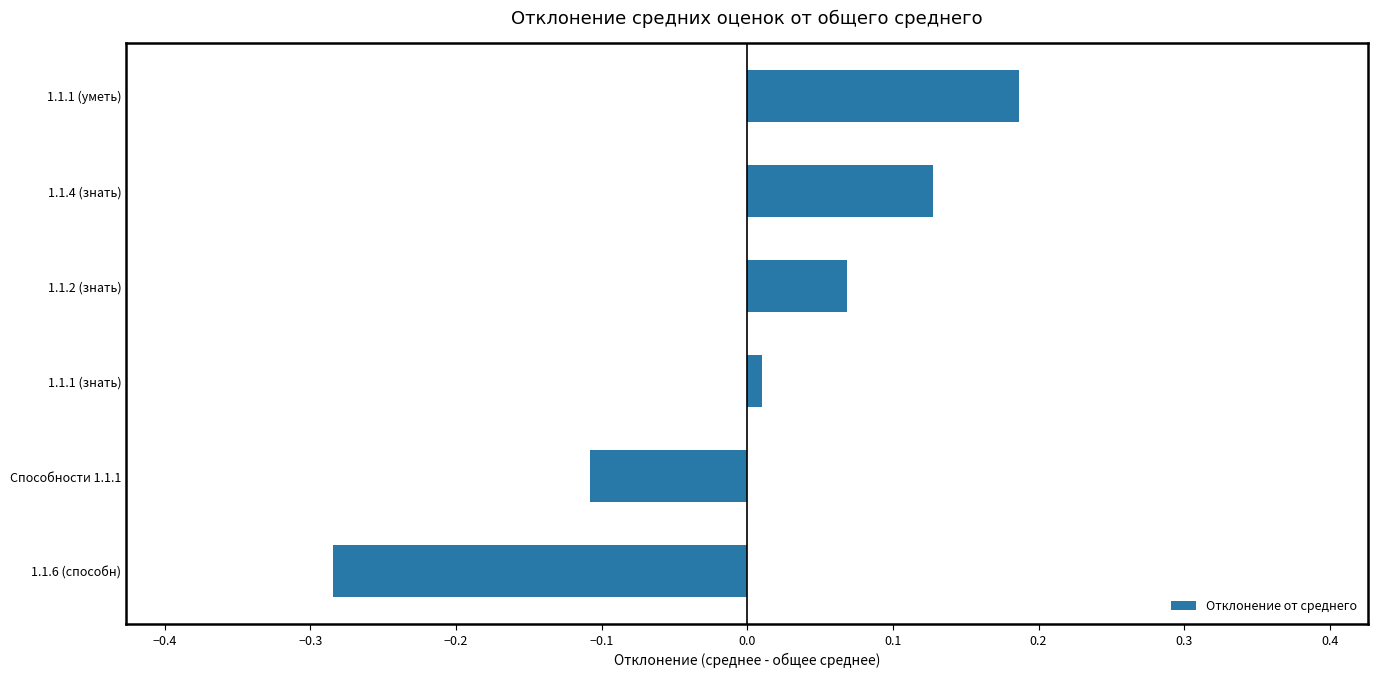

Rank the categories by value from lowest to highest.

1.1.6 (способн), Способности 1.1.1, 1.1.1 (знать), 1.1.2 (знать), 1.1.4 (знать), 1.1.1 (уметь)